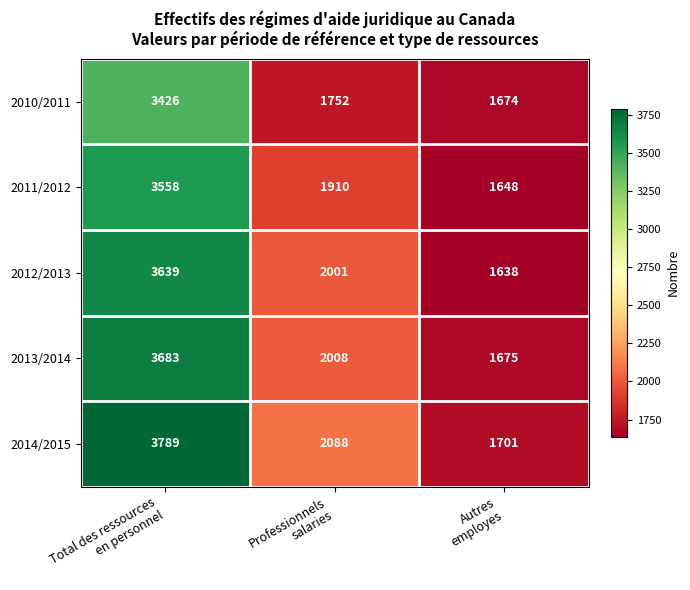

Reading left to right, list all the values displayed in this chart.

2010/2011: 3426	1752	1674
2011/2012: 3558	1910	1648
2012/2013: 3639	2001	1638
2013/2014: 3683	2008	1675
2014/2015: 3789	2088	1701